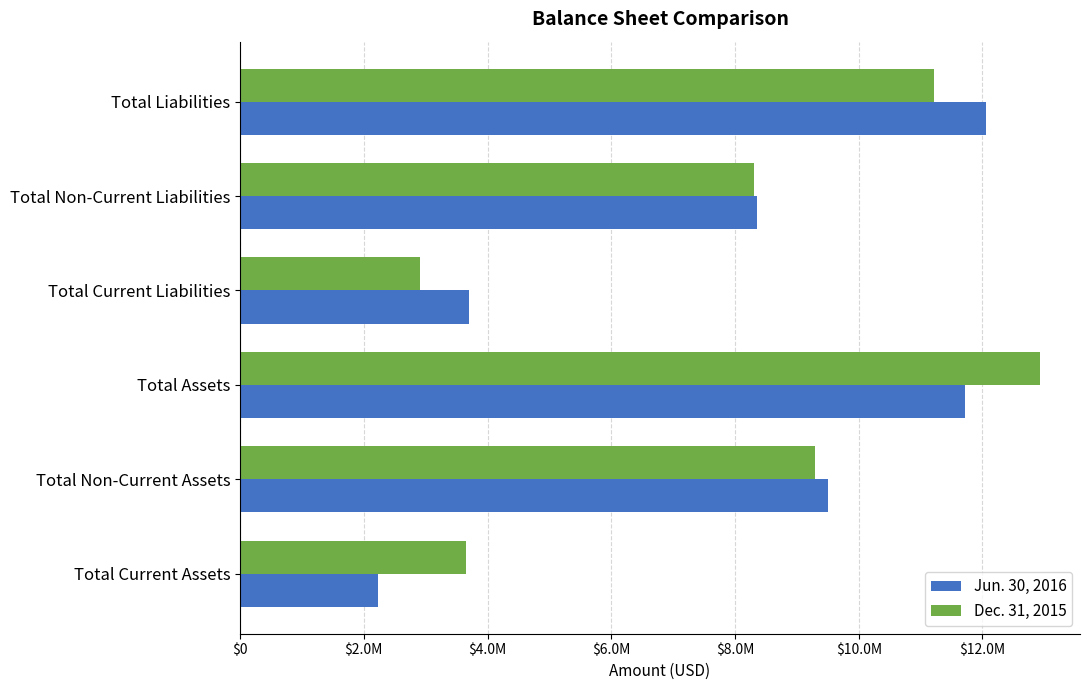

What is the difference between the maximum and minimum values in the Dec. 31, 2015 series?

10022084